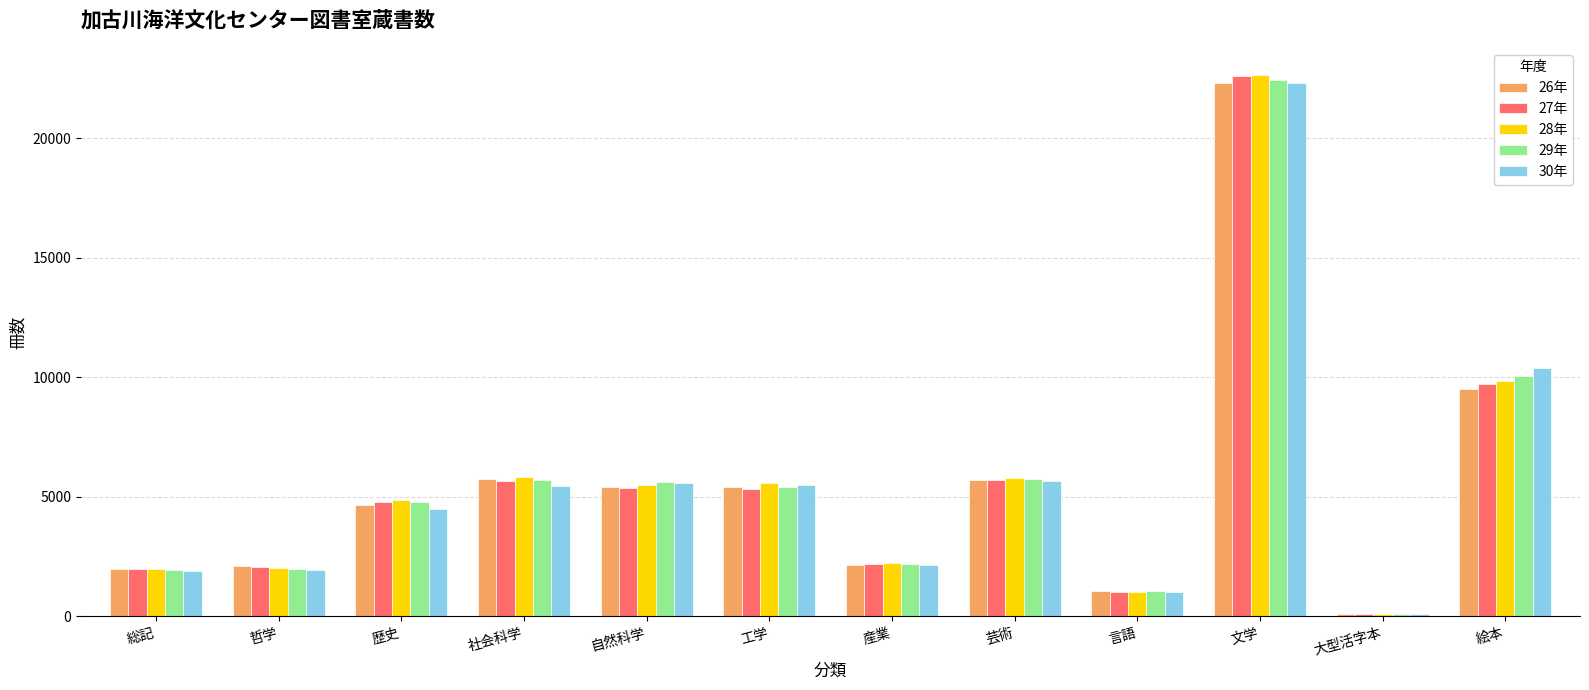

What are all the series names shown in the legend?

26年, 27年, 28年, 29年, 30年